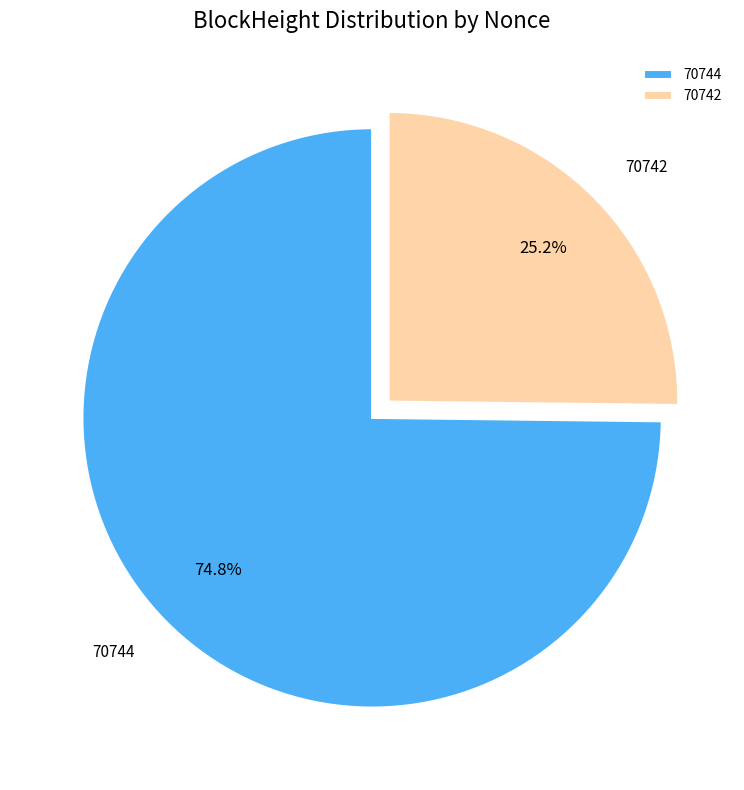

Which slice is the smallest?

70742